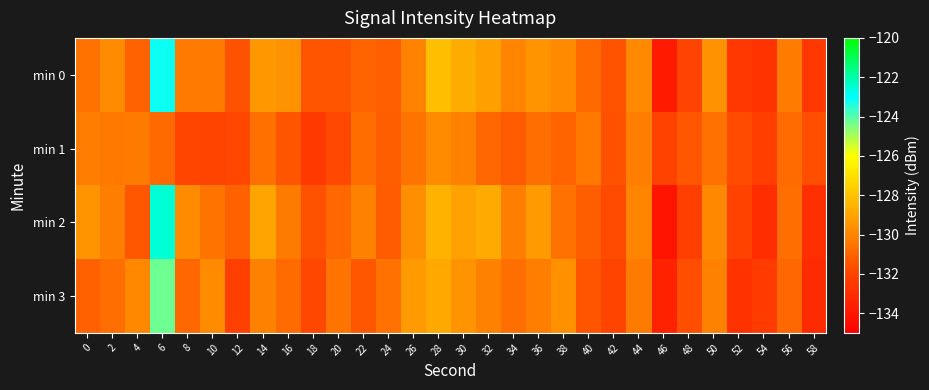

List the series in order of their peak value, lowest first.

min 1, min 3, min 0, min 2